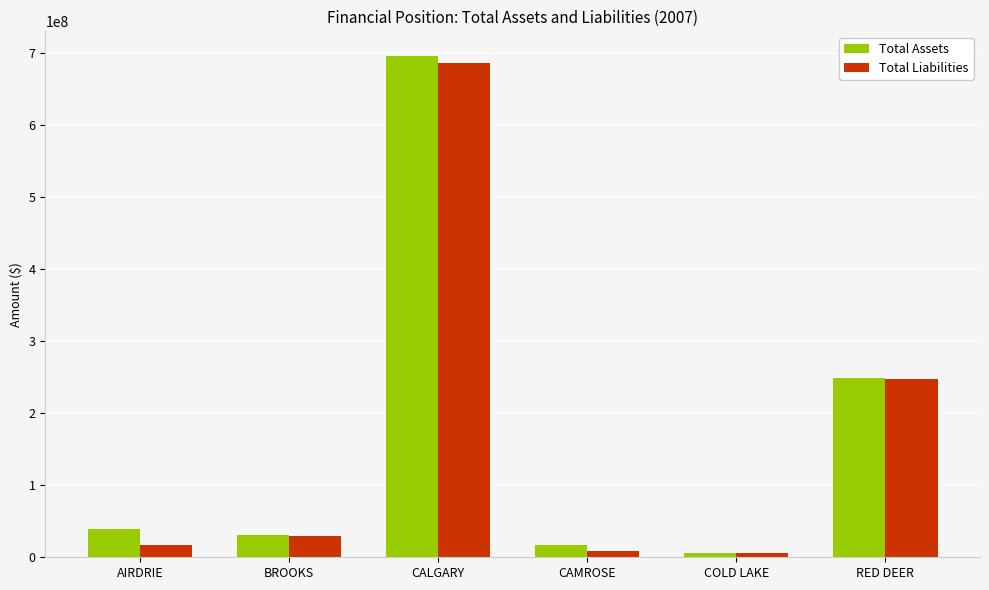

Reading right to left, extract all data points from this chart.

Total Assets: 249402225	6259813	17542736	695926000	31388956	39367617
Total Liabilities: 247692599	6250593	9264552	686519000	29836238	17652674